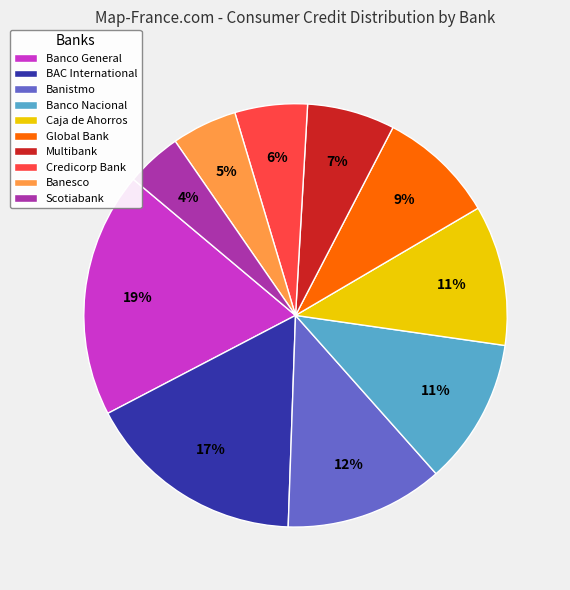

Between Caja de Ahorros and Banistmo, which is larger?

Banistmo